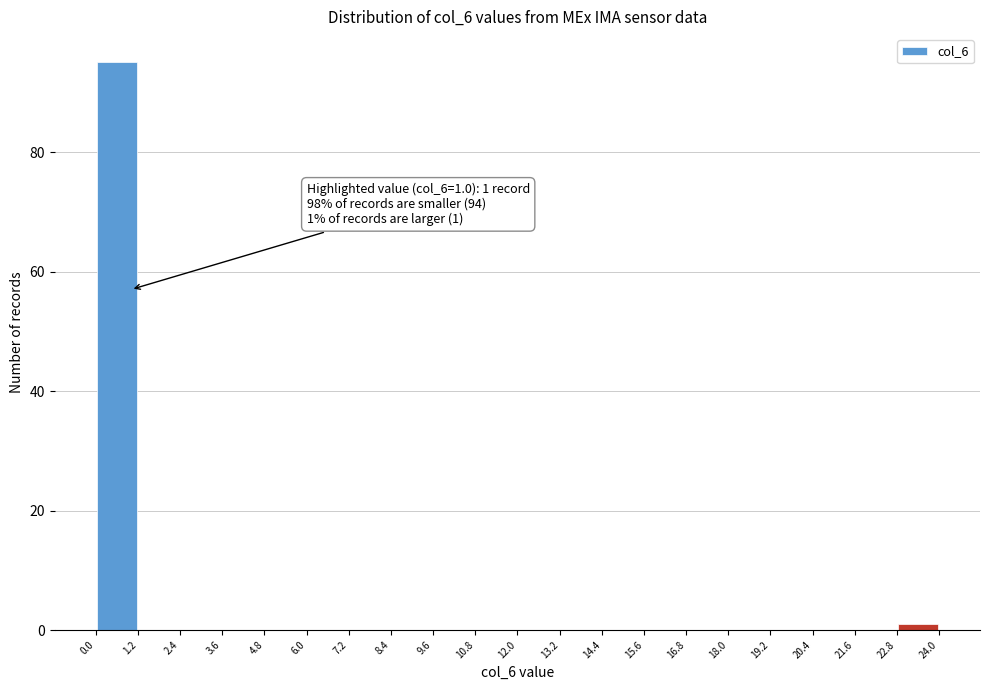

Over which range of the x-axis is the bar tallest?

0.0 to 1.2